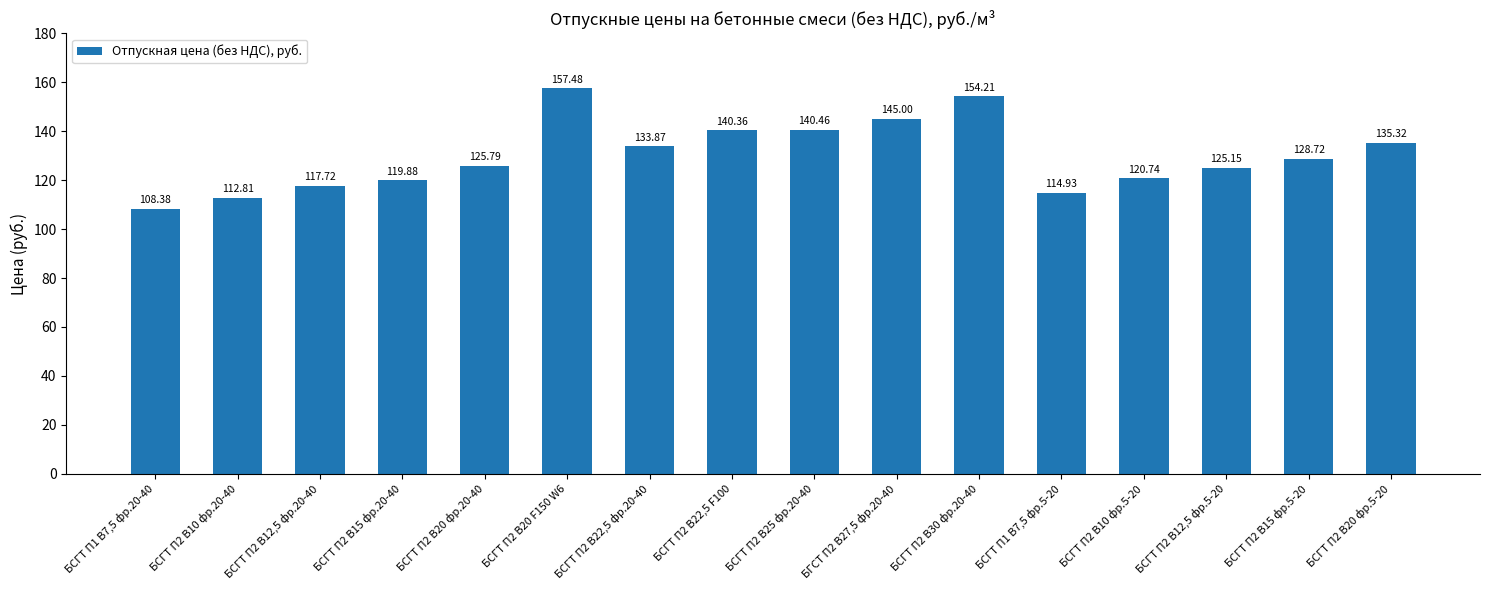

Is it true that the value at БСГТ П2 В25 фр.20-40 is 213.6?

False